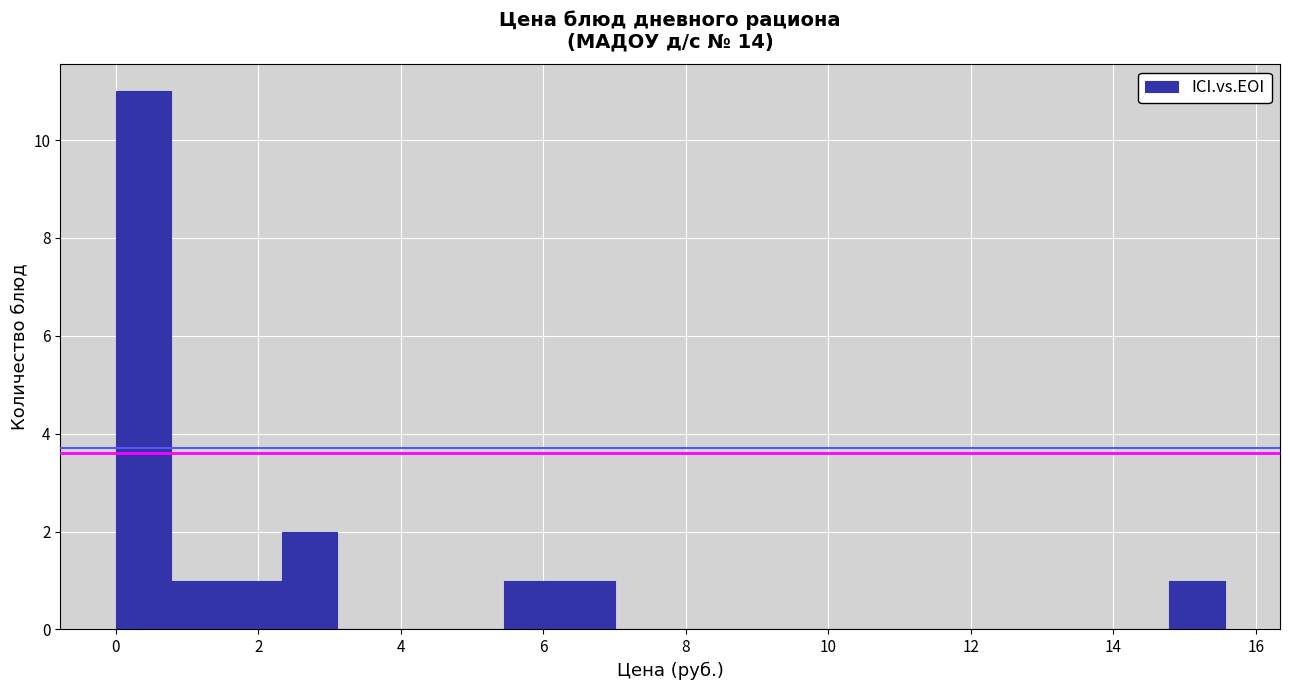

Read against the x-axis, roughly where is the centre of the tallest bar?

0.4